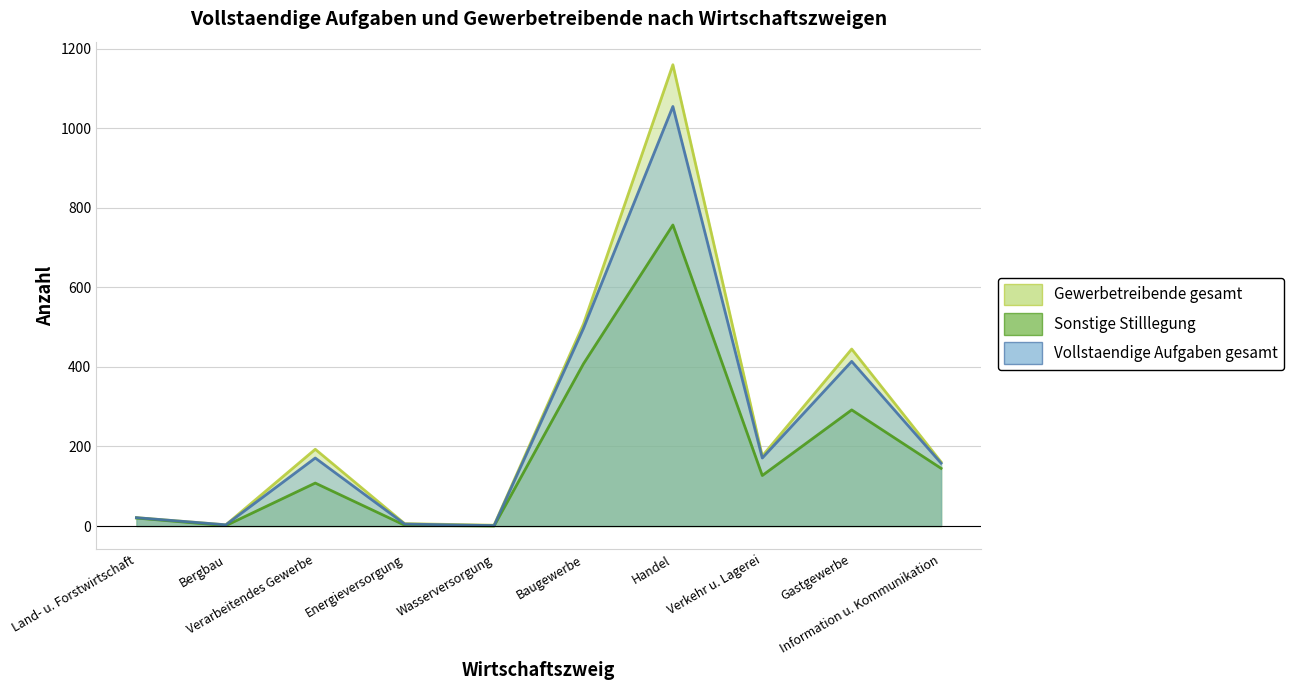

How many lines are shown in the chart?

3